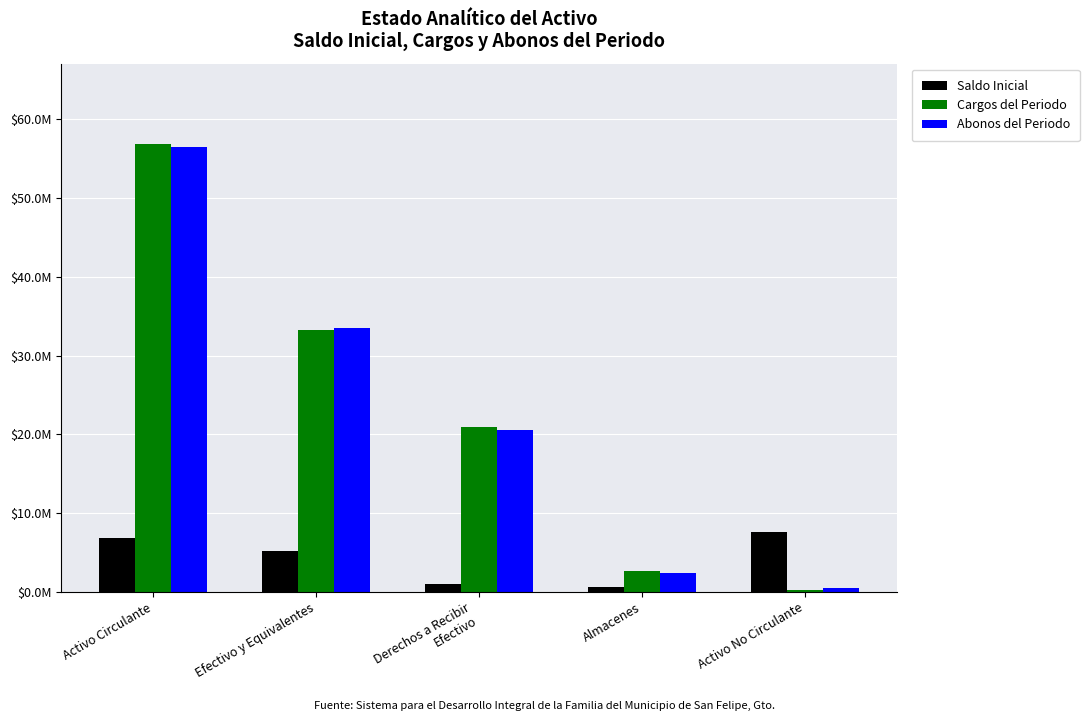

Which label corresponds to the largest value in the chart?

Activo Circulante